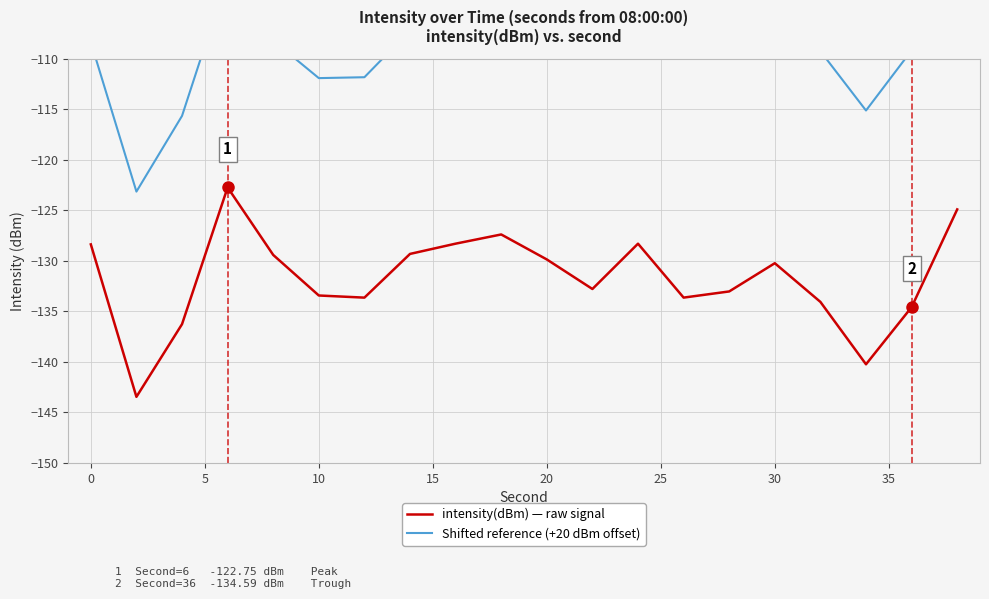

What is the average value of the Shifted reference (+20 dBm offset) series?

-108.9